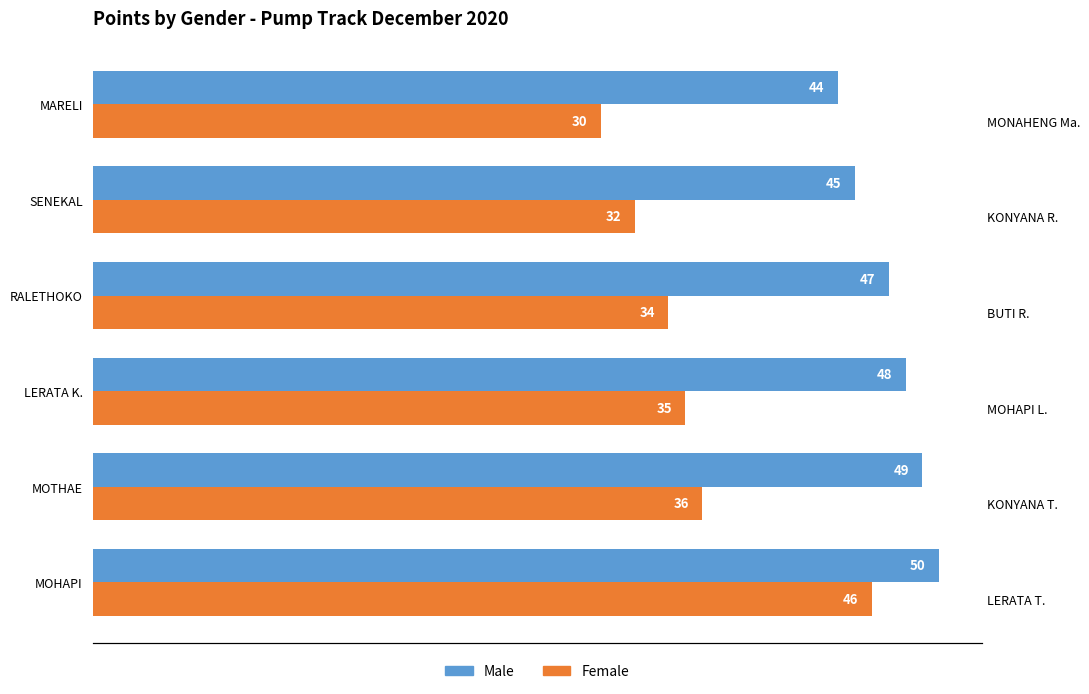

Rank the series by their average value, from lowest to highest.

Female, Male